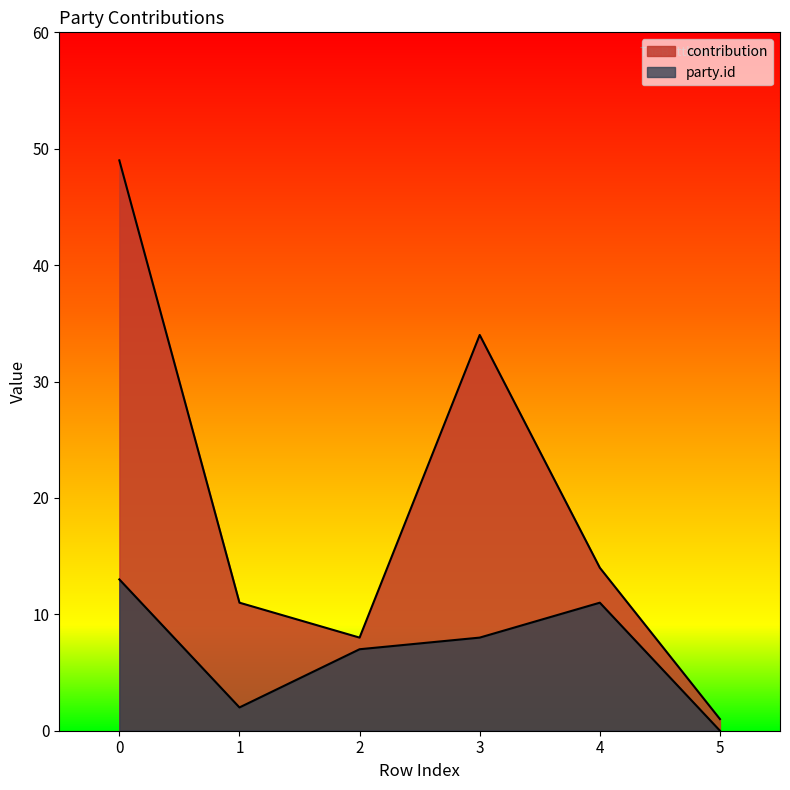

Rank the series at 5 from lowest to highest value.

party.id, contribution